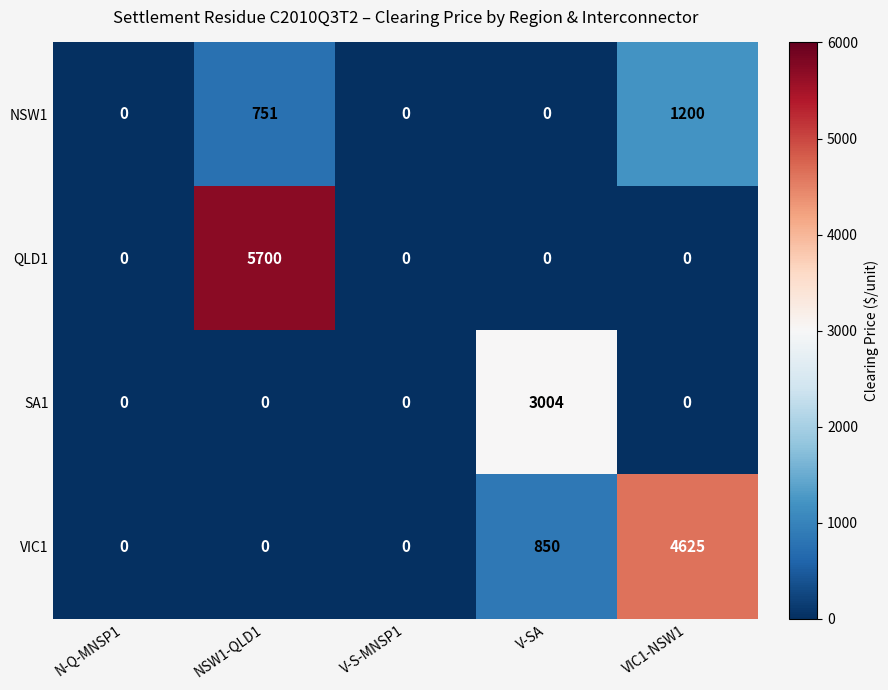

What is the maximum value shown in the chart?

5700